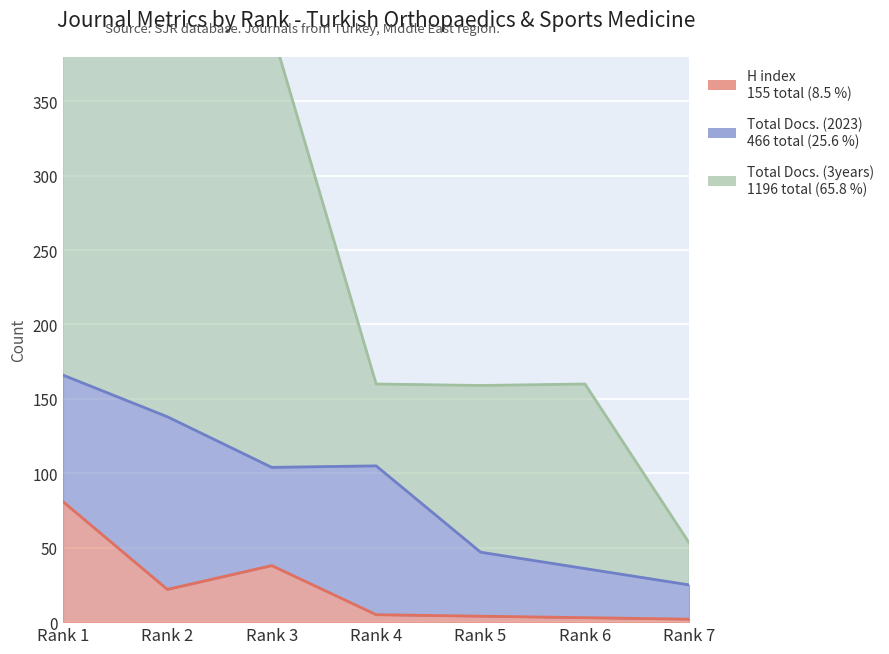

Does the chart display data point markers on the line(s)?

No